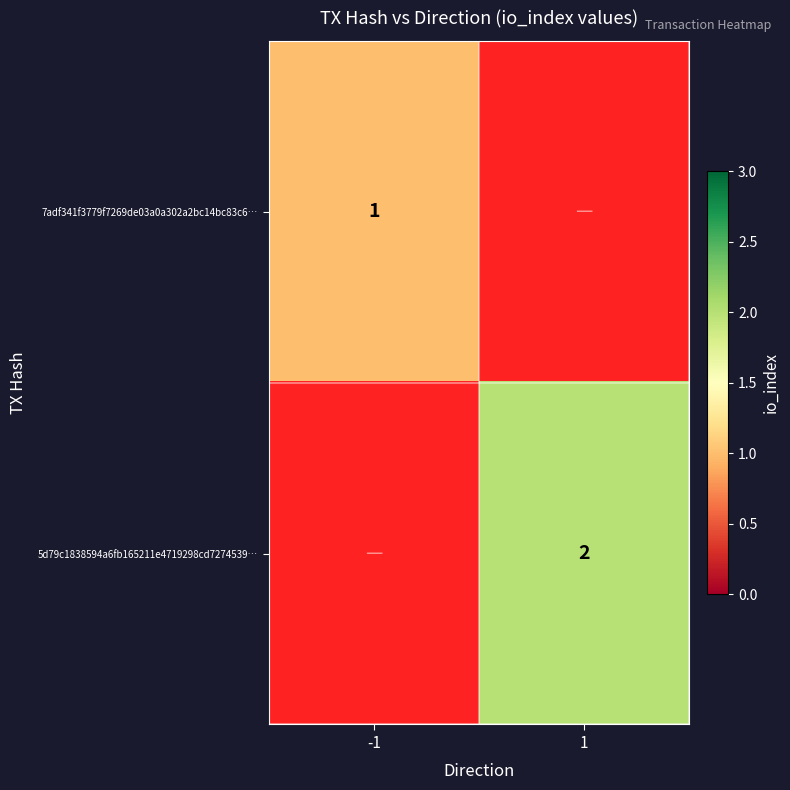

At how many categories does at least one series exceed 1?

1